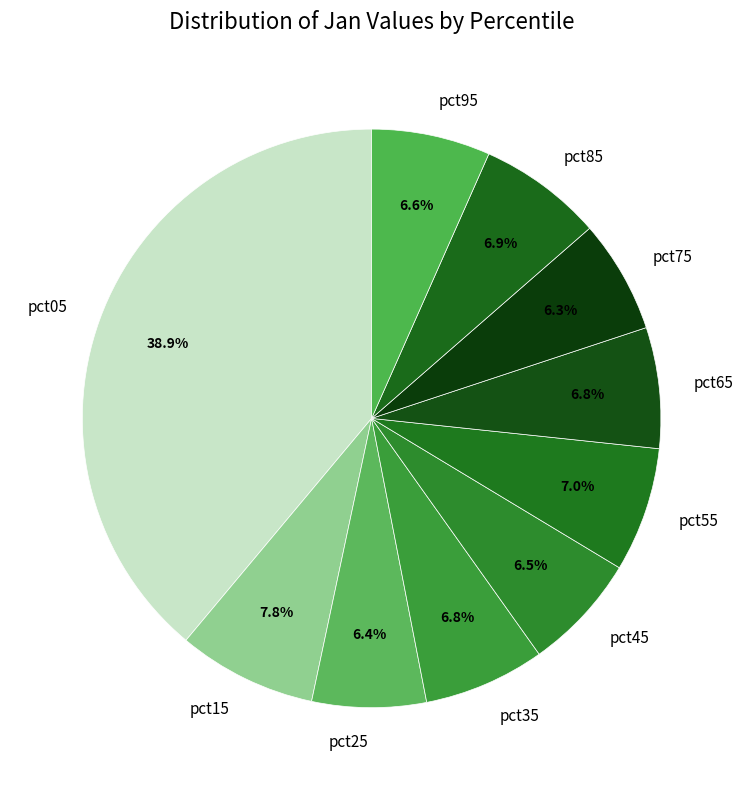

Is pct55 the majority of the pie?

No